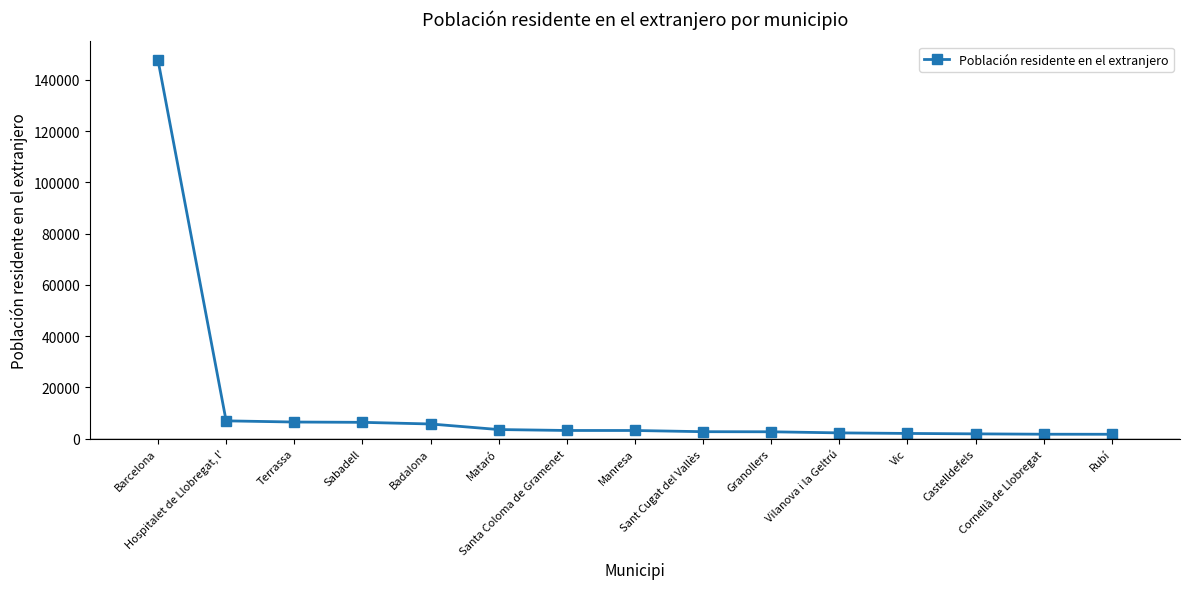

List the labels in order of value, largest first.

Barcelona, Hospitalet de Llobregat, l', Terrassa, Sabadell, Badalona, Mataró, Santa Coloma de Gramenet, Manresa, Sant Cugat del Vallès, Granollers, Vilanova i la Geltrú, Vic, Castelldefels, Cornellà de Llobregat, Rubí